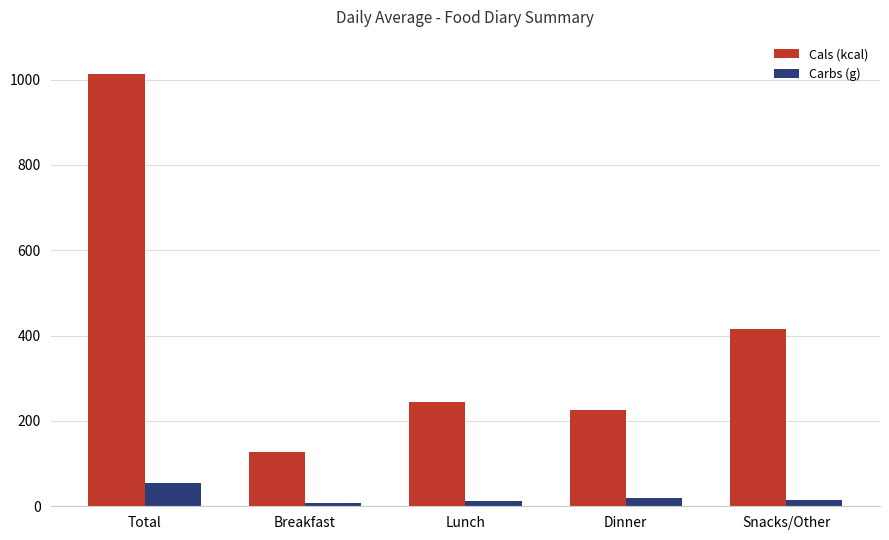

What is the label of the 1st bar from the left?

Total